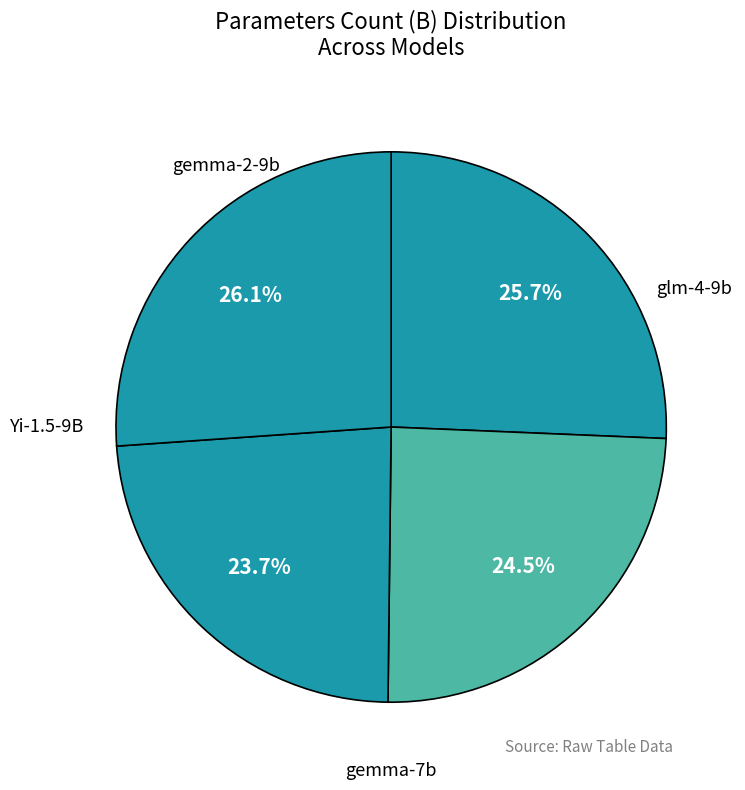

How many slices are in this pie chart?

4